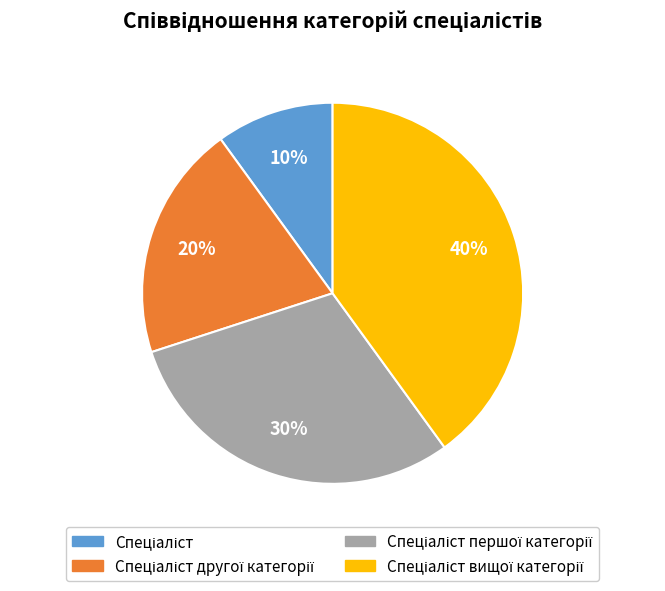

To the nearest percent, what is the average slice percentage?

25%